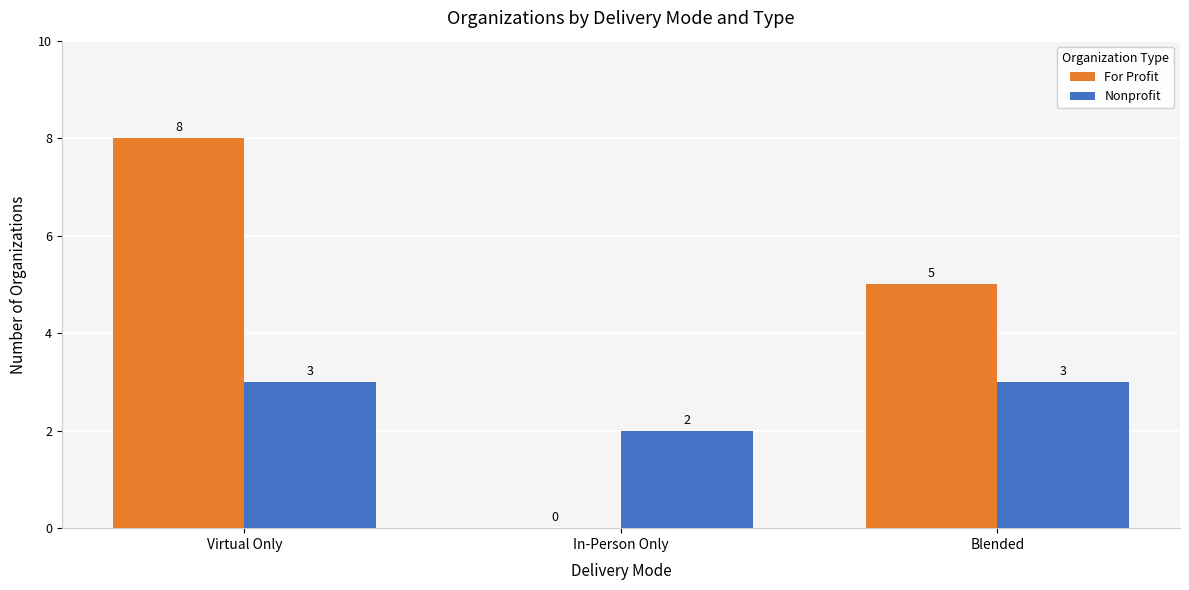

What are all the series names shown in the legend?

For Profit, Nonprofit